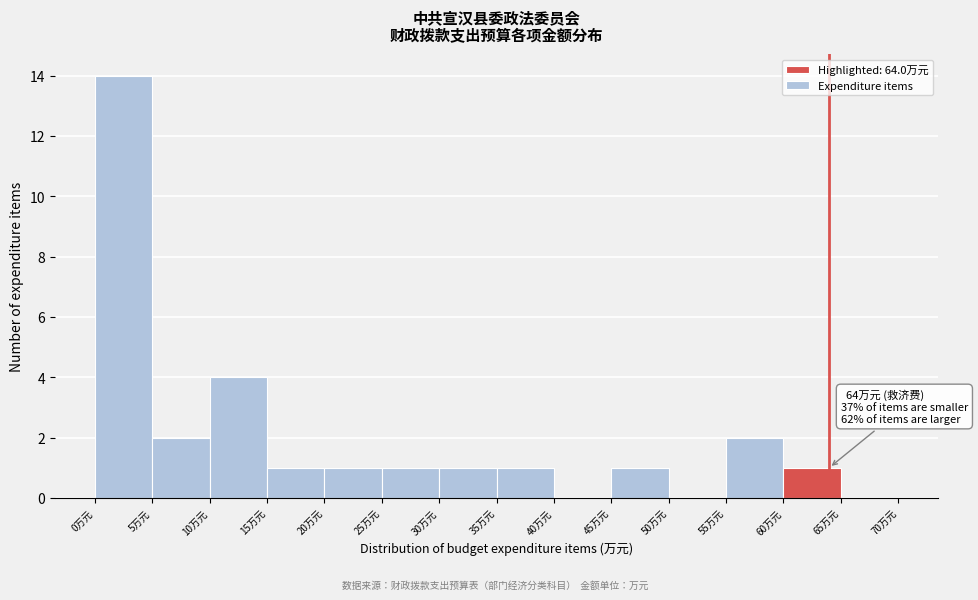

Which range on the x-axis has the tallest bar?

0 to 5